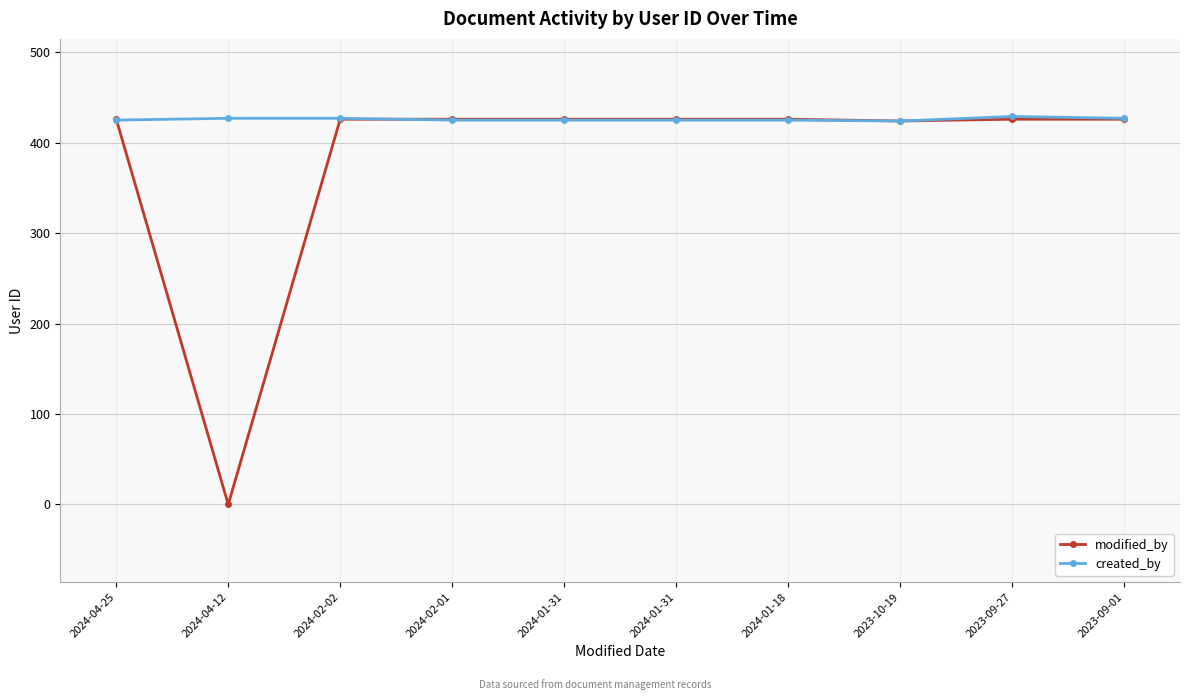

List the labels in order of created_by value, largest first.

2023-09-27, 2024-04-12, 2024-02-02, 2023-09-01, 2024-04-25, 2024-02-01, 2024-01-31, 2024-01-31, 2024-01-18, 2023-10-19